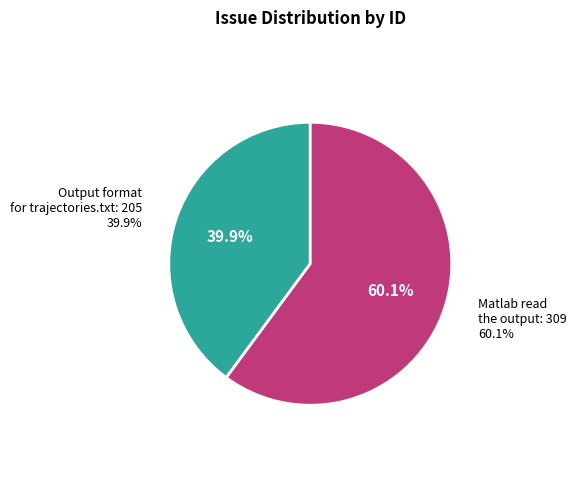

What is the ratio of the value at something wrong Matlab read the output to the value at Output format for trajectories.txt?

1.5